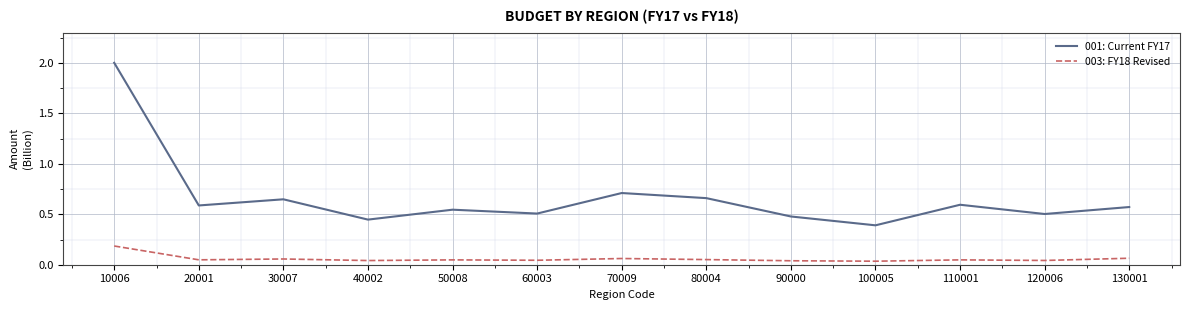

How many 001: Current FY17 values are between 0 and 1?

12